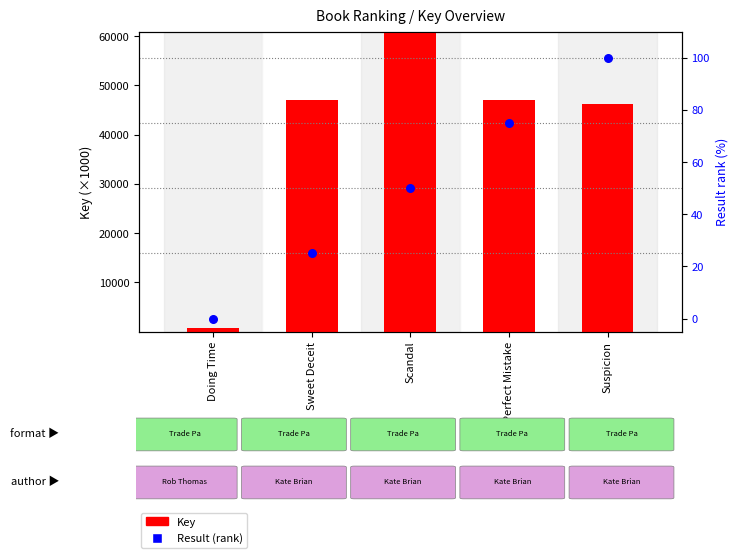

Which series has the largest total across all categories?

Key